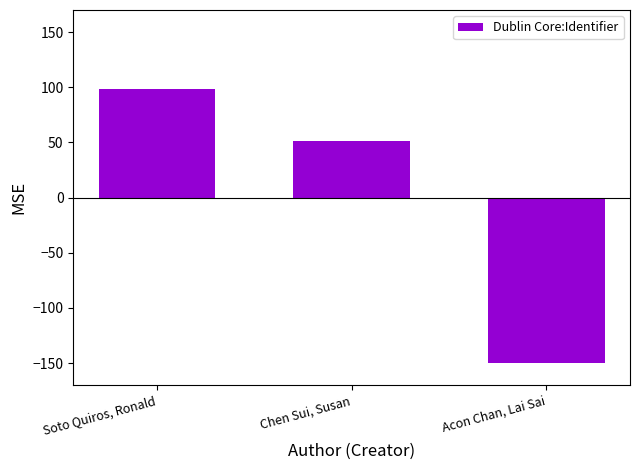

What is the label of the 1st bar from the left?

Soto Quiros, Ronald